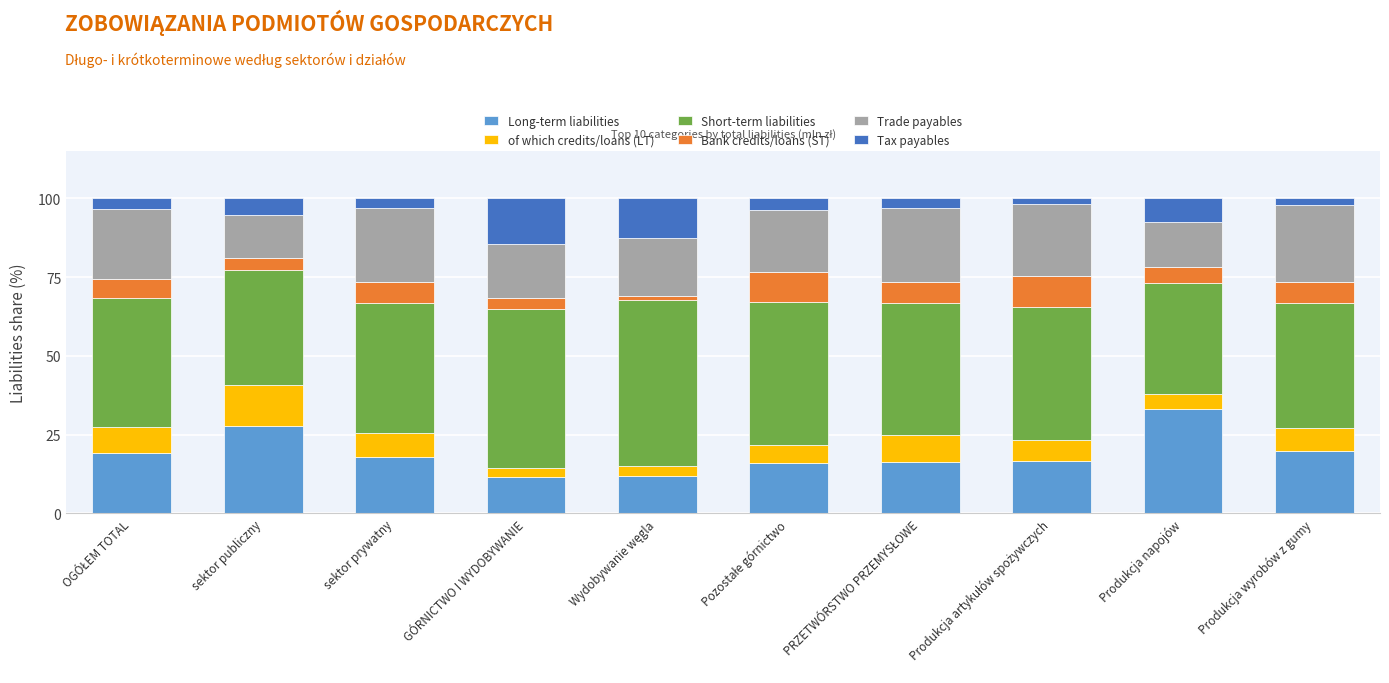

What is the minimum value for Long-term liabilities?

11.7